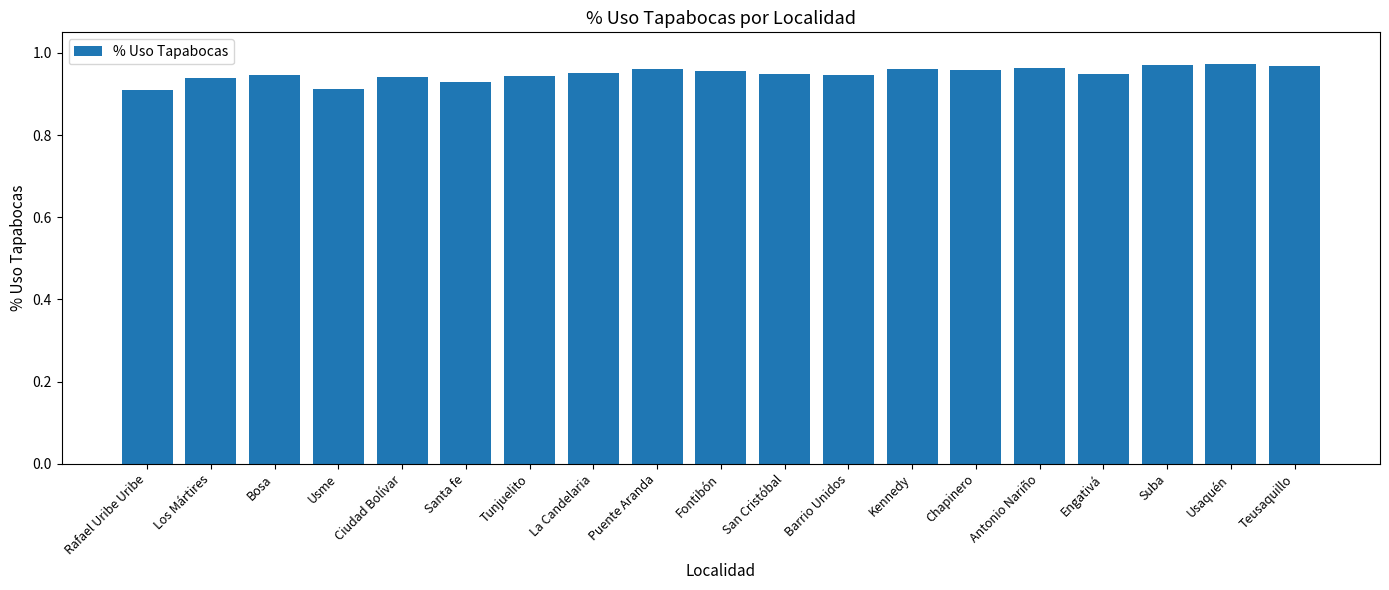

What is the label of the 17th bar from the right?

Bosa